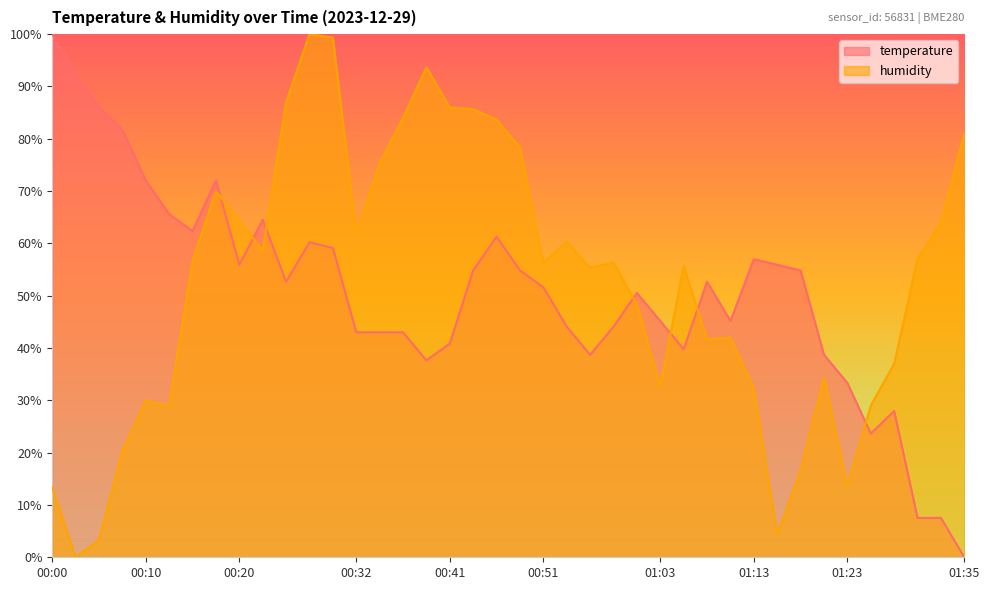

Between which two adjacent categories do humidity and temperature first intersect?

00:17 and 00:20